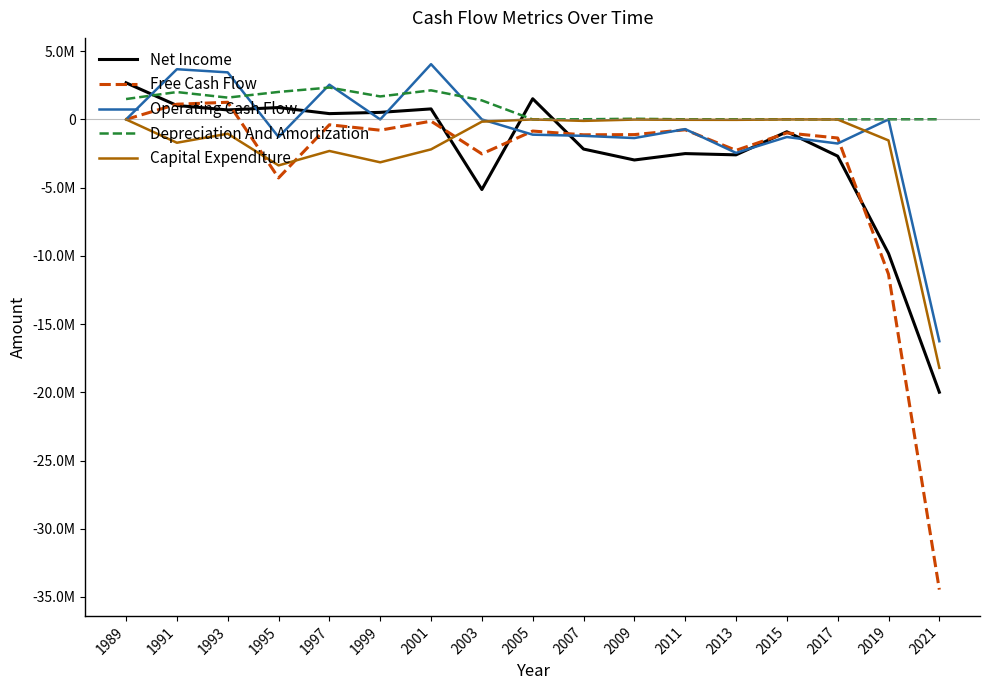

Between 1993 and 1997, which series saw the biggest shift?

Free Cash Flow